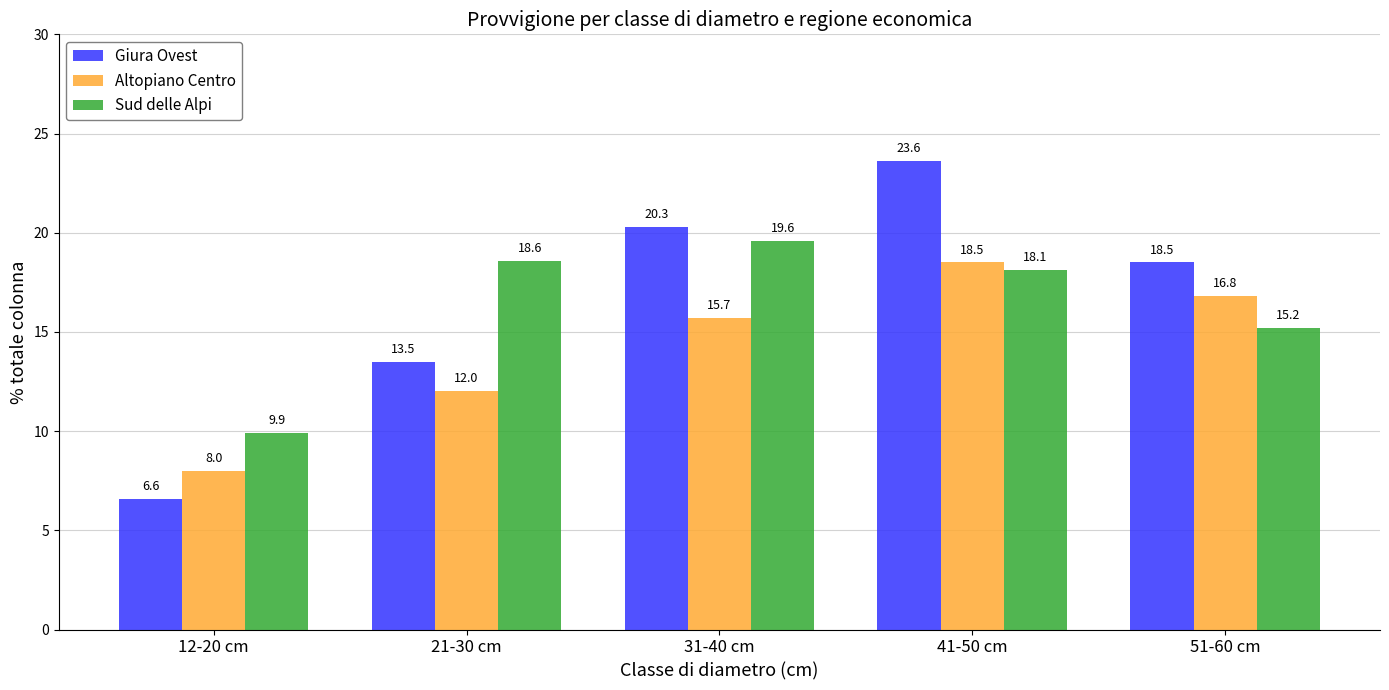

What is the minimum value shown in the chart?

6.6